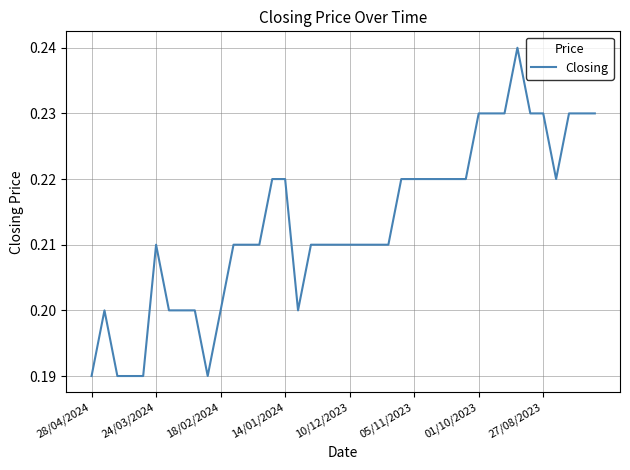

Which label corresponds to the smallest value in the chart?

28/04/2024